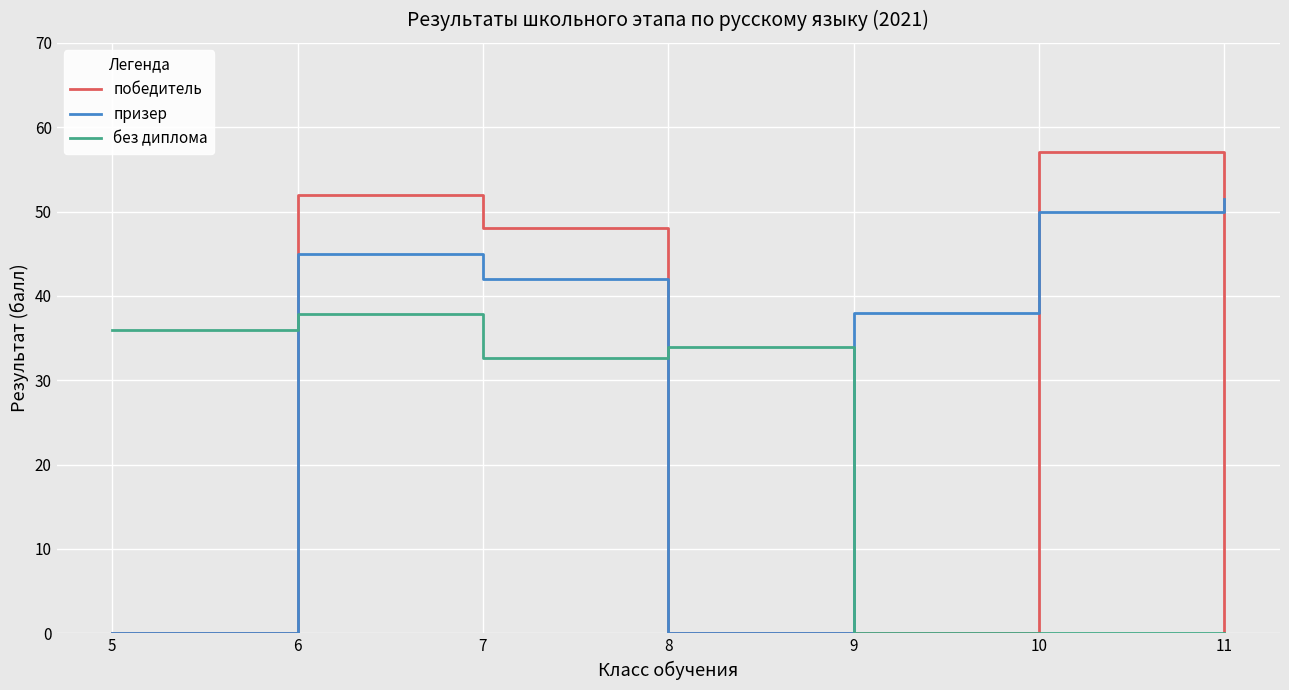

At which category is the sum across all series the highest?

6